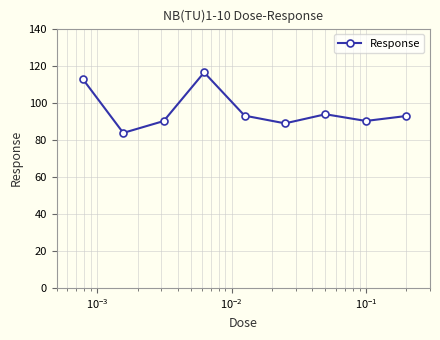

What is the greatest value displayed?

116.3